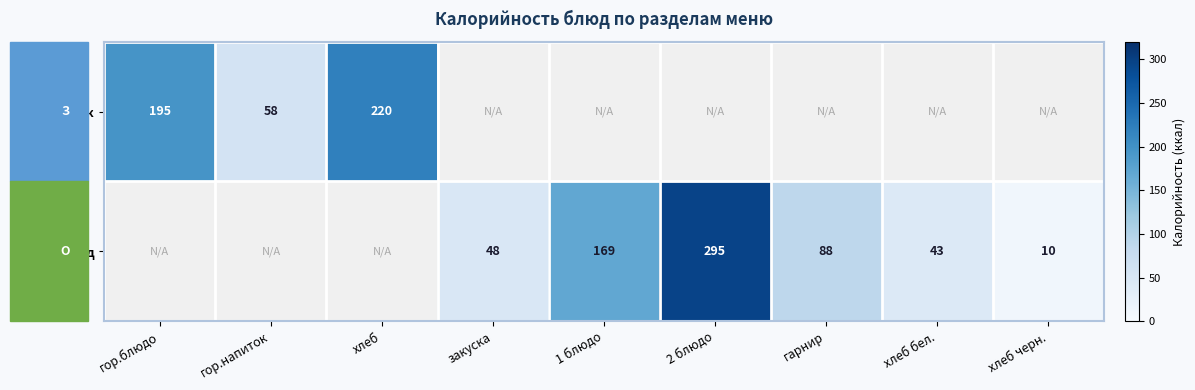

True or false: Обед has a value of 14 at хлеб черн..

False